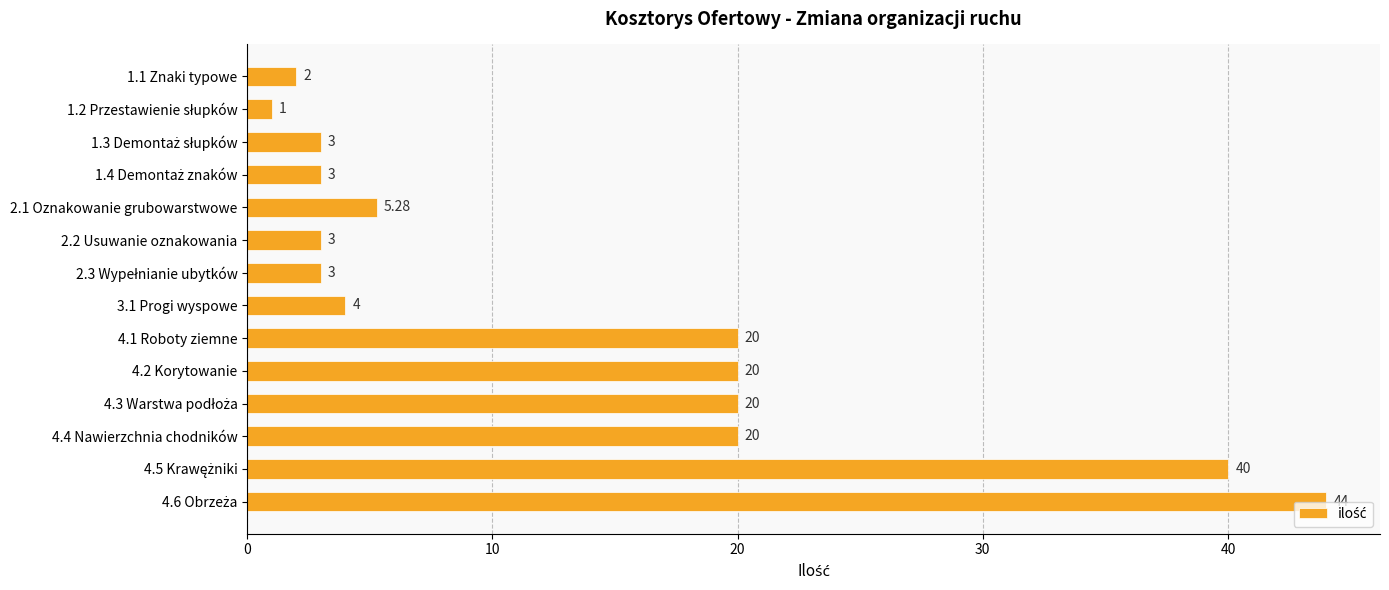

What is the sum of all values?

188.3